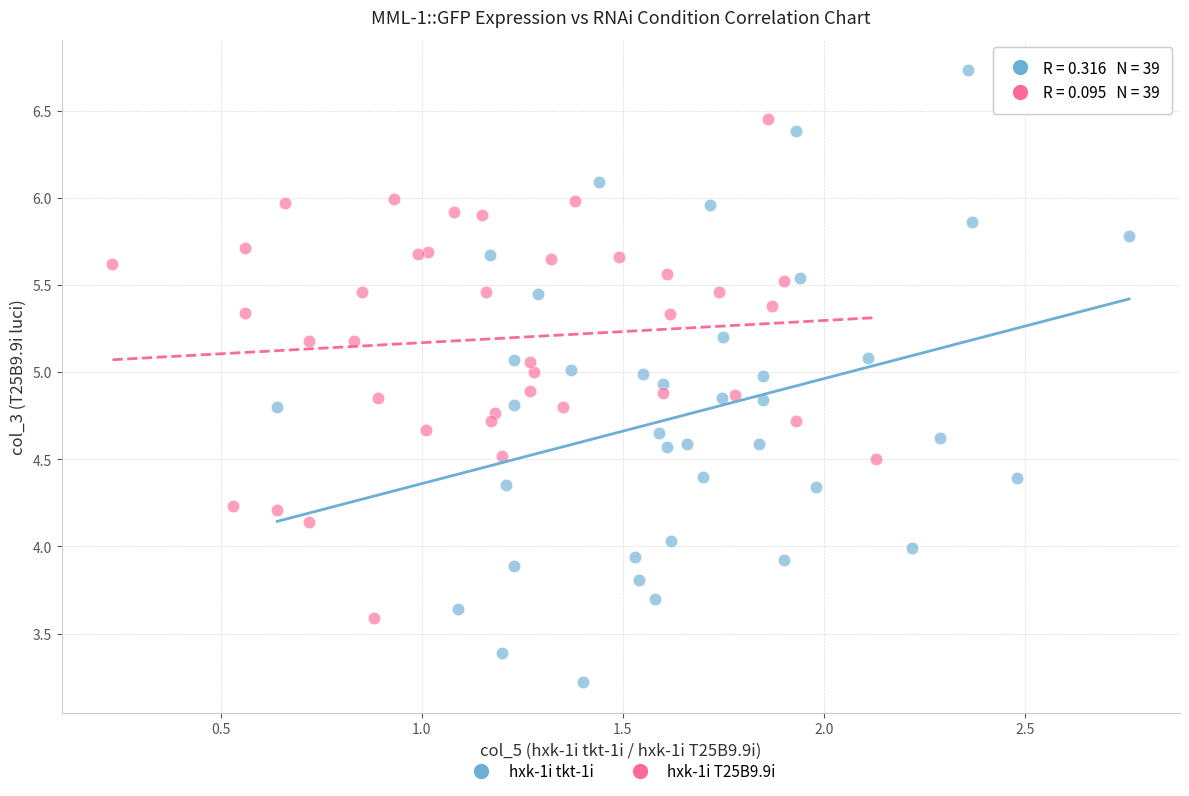

Which series contains the highest Y value?

hxk-1i tkt-1i